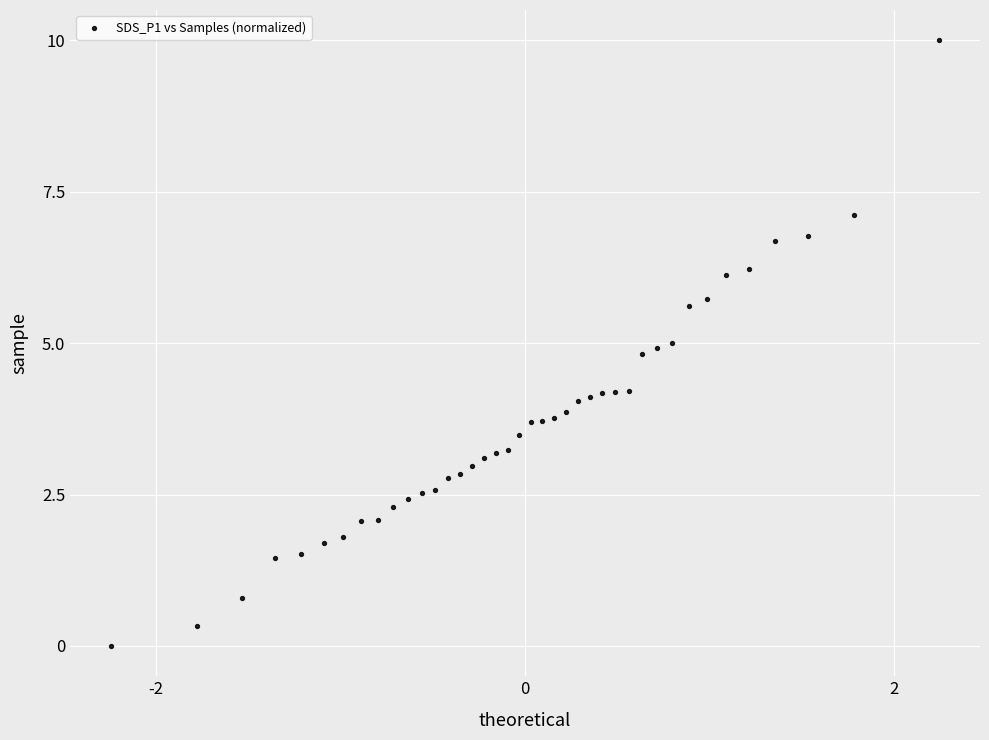

What is the range of Y values (max minus min)?

10.0